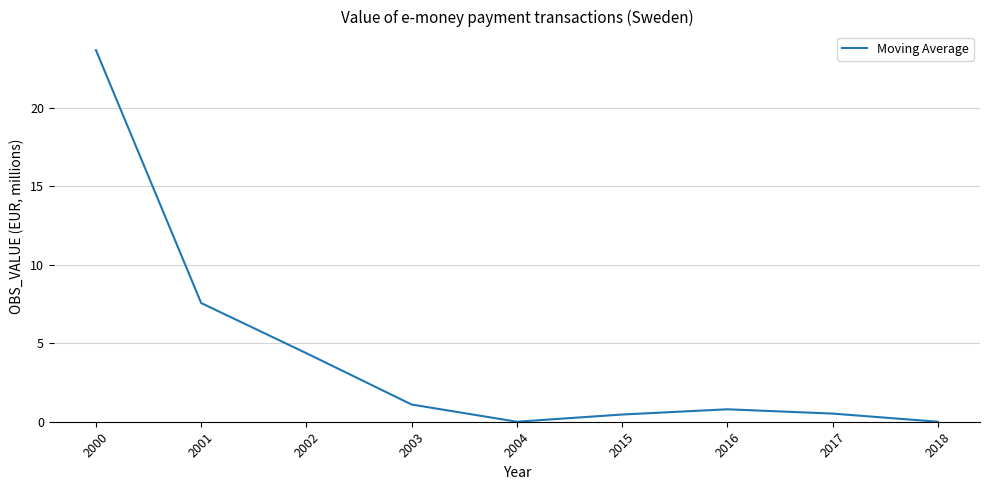

What is the sum of the values at 2016 and 2015?

1.3